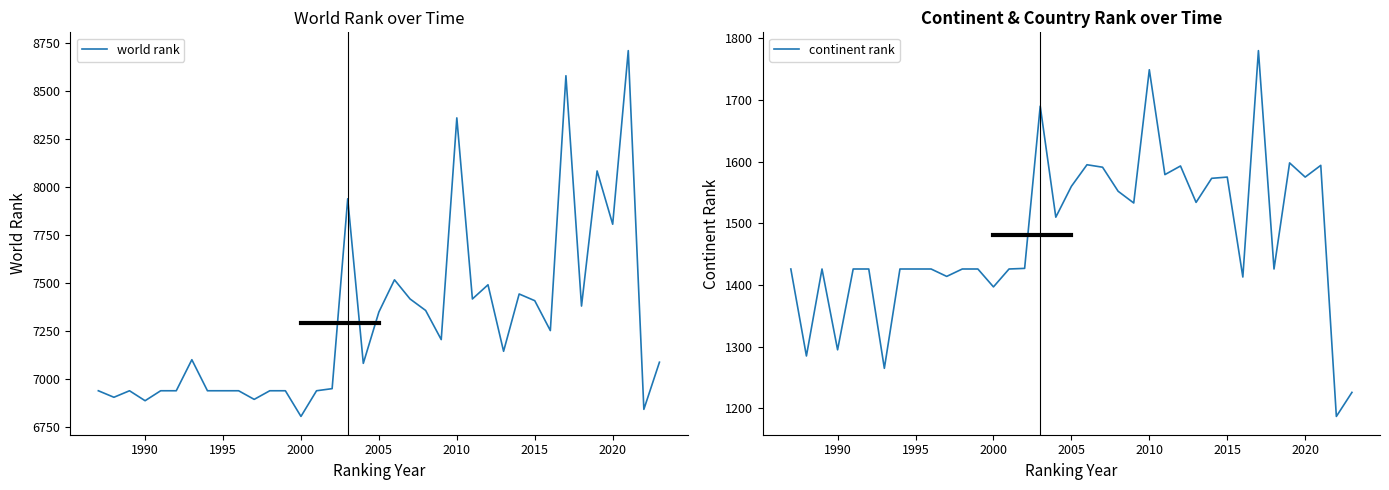

Is it true that world rank equals 7806 at 2020?

True